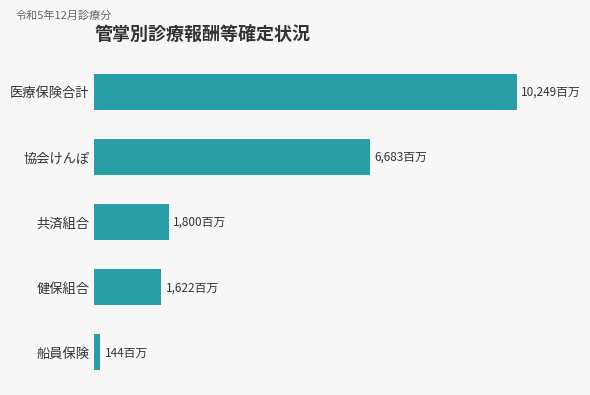

Does the chart contain any negative values?

No